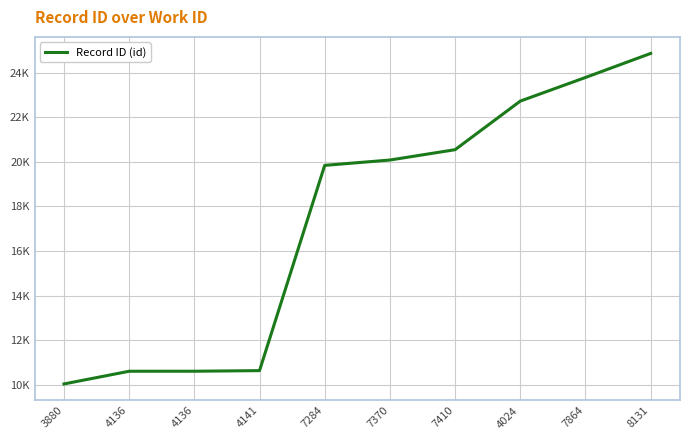

What is the maximum value shown in the chart?

24856